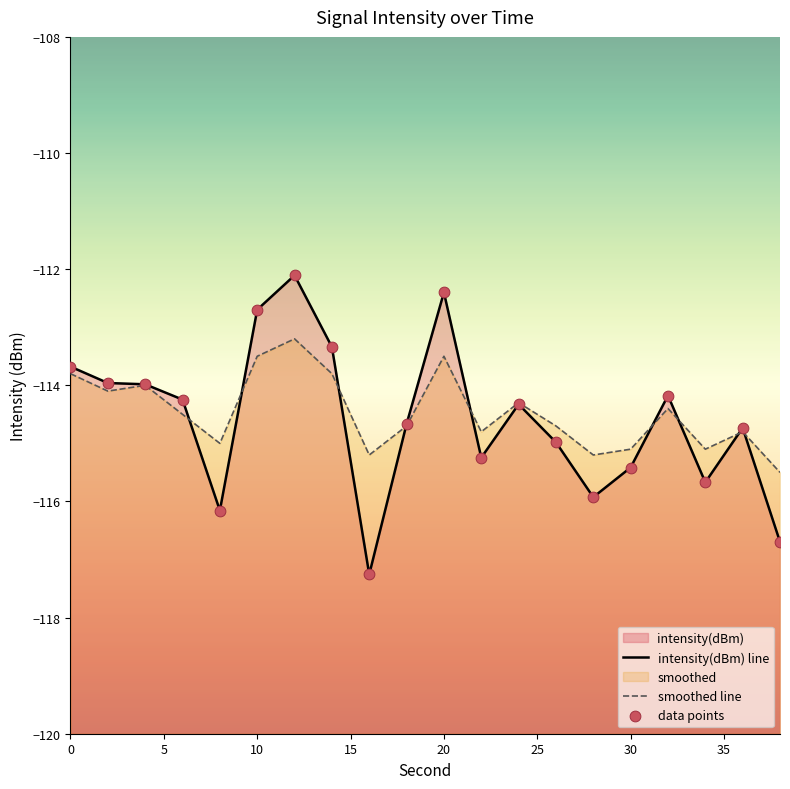

Which series has the largest Y range (max minus min)?

intensity(dBm) line